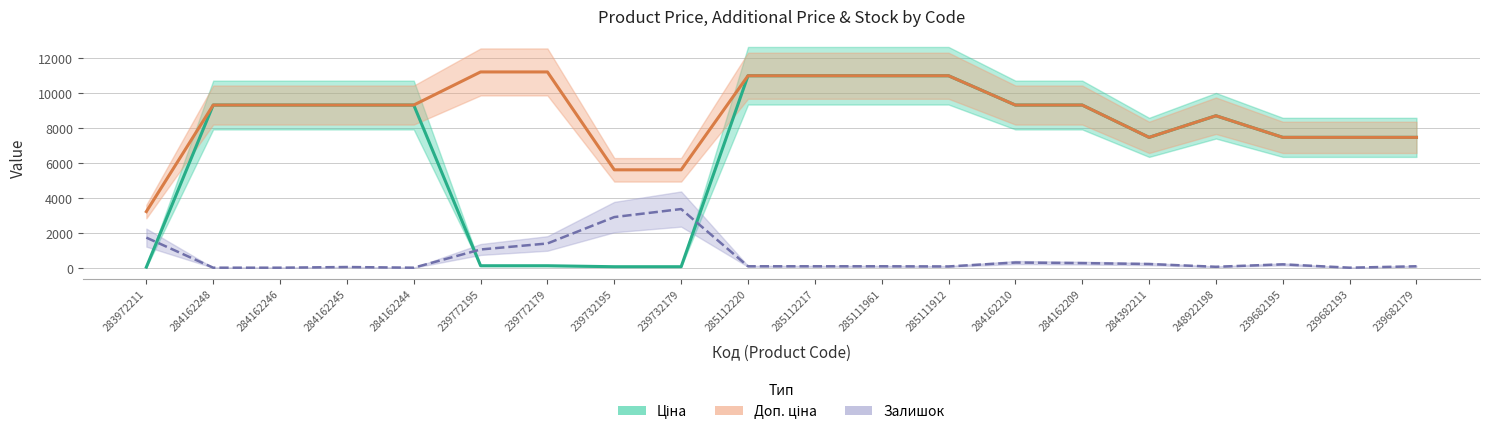

In Залишок (scaled), how many points are higher than both neighbors (excluding endpoints)?

4